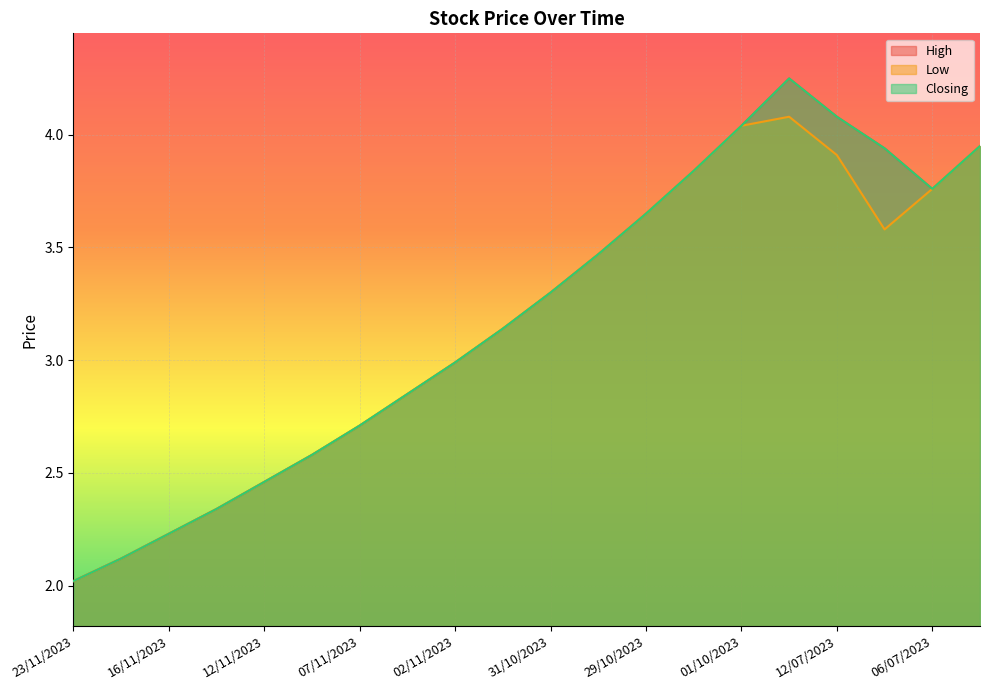

What is the value of the Low point at the 8th from the left?

2.9